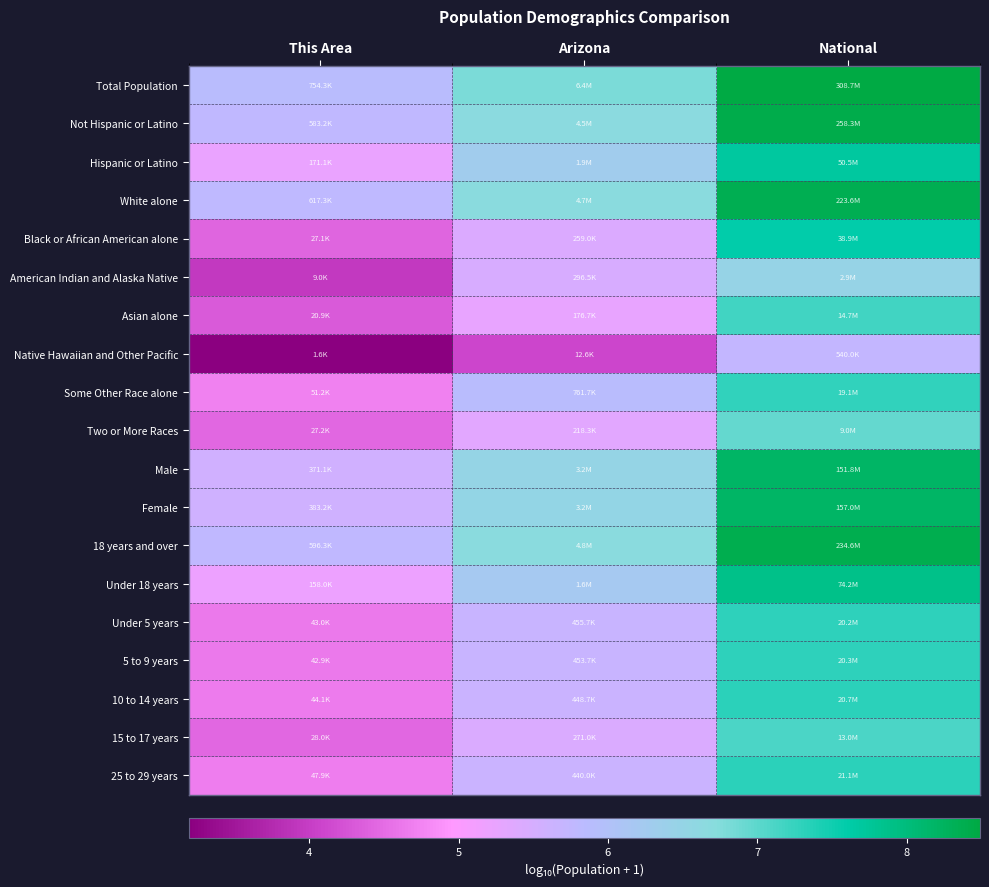

At how many categories does at least one series exceed 7?

1